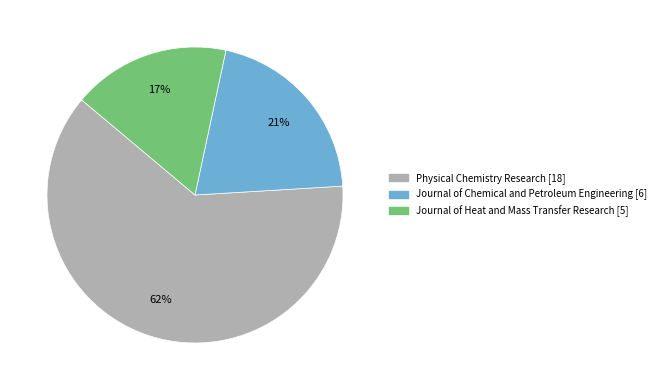

What is the smallest slice in the pie chart?

Journal of Heat and Mass Transfer Research [5]